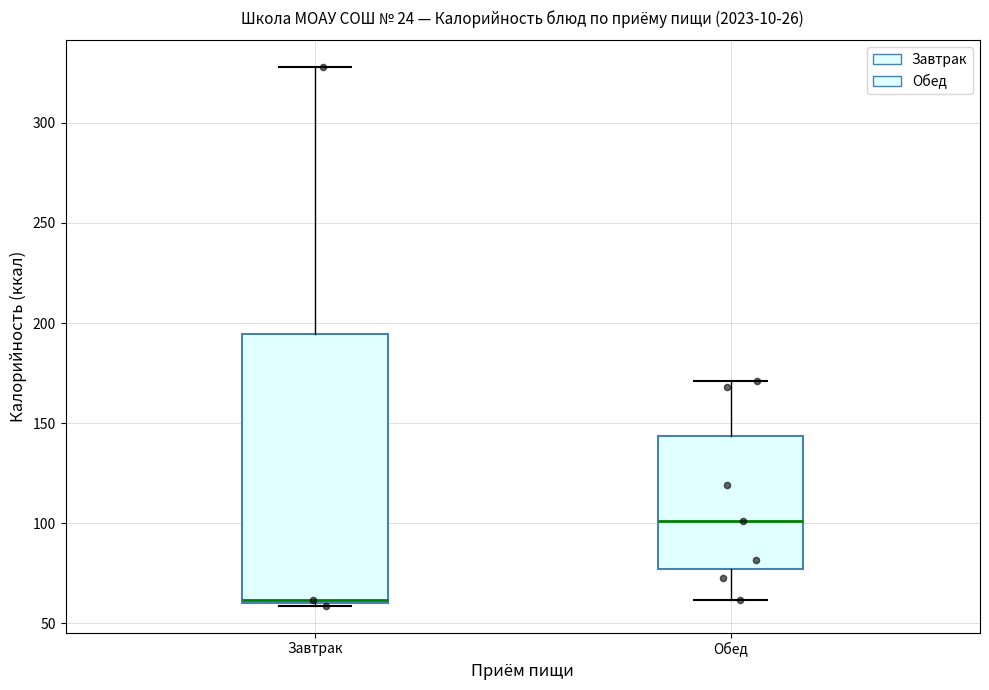

Comparing the boxes themselves (not the whiskers), which one is the tallest?

Завтрак